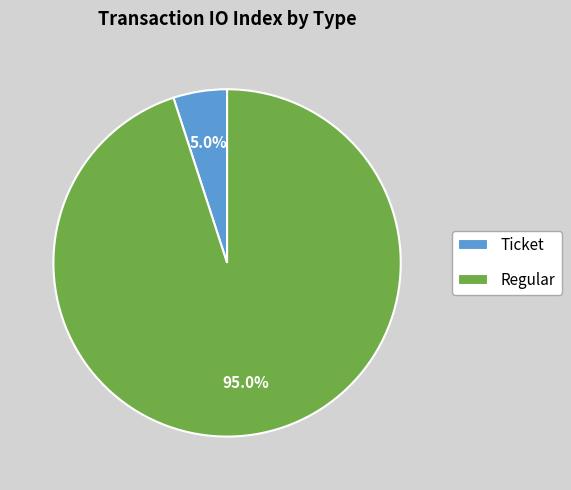

What is the largest slice in the pie chart?

Regular